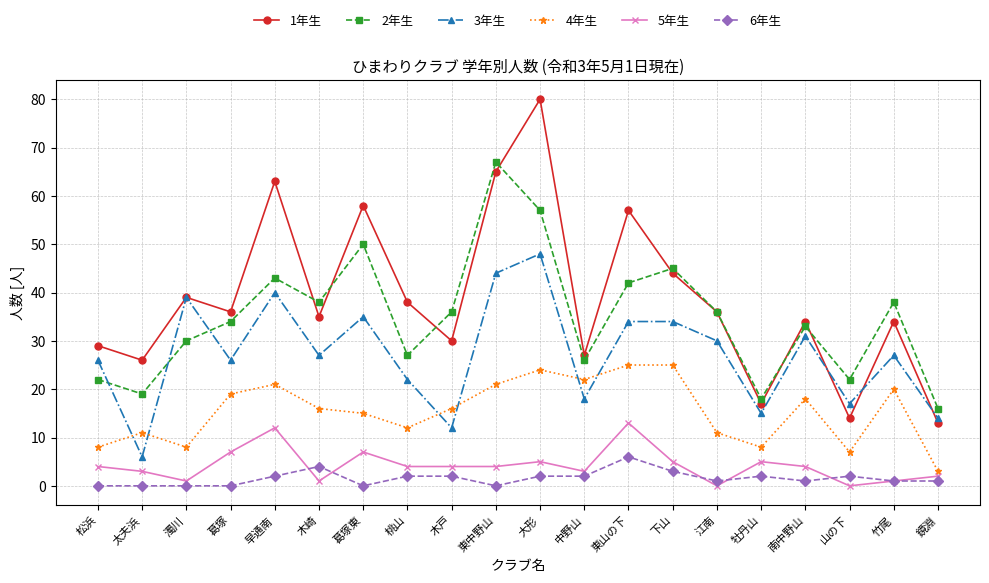

What is the greatest value displayed?

80